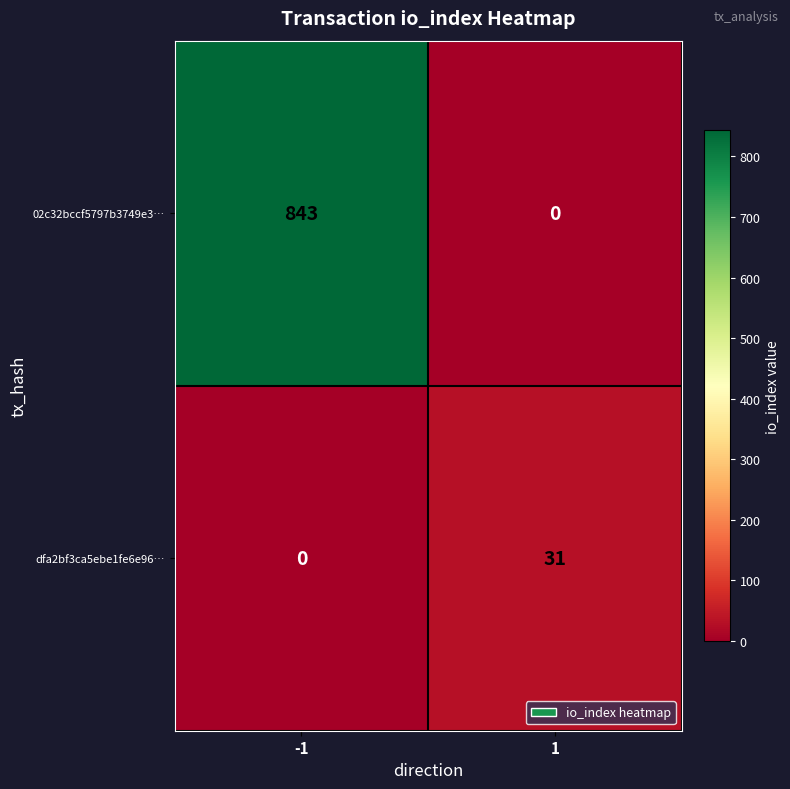

Between -1 and 1, which series saw the biggest shift?

02c32bccf5797b3749e3…